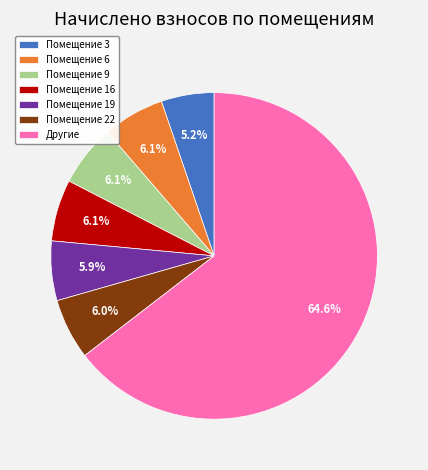

What is the total percentage of Помещение 6 and Помещение 19?

12.0%